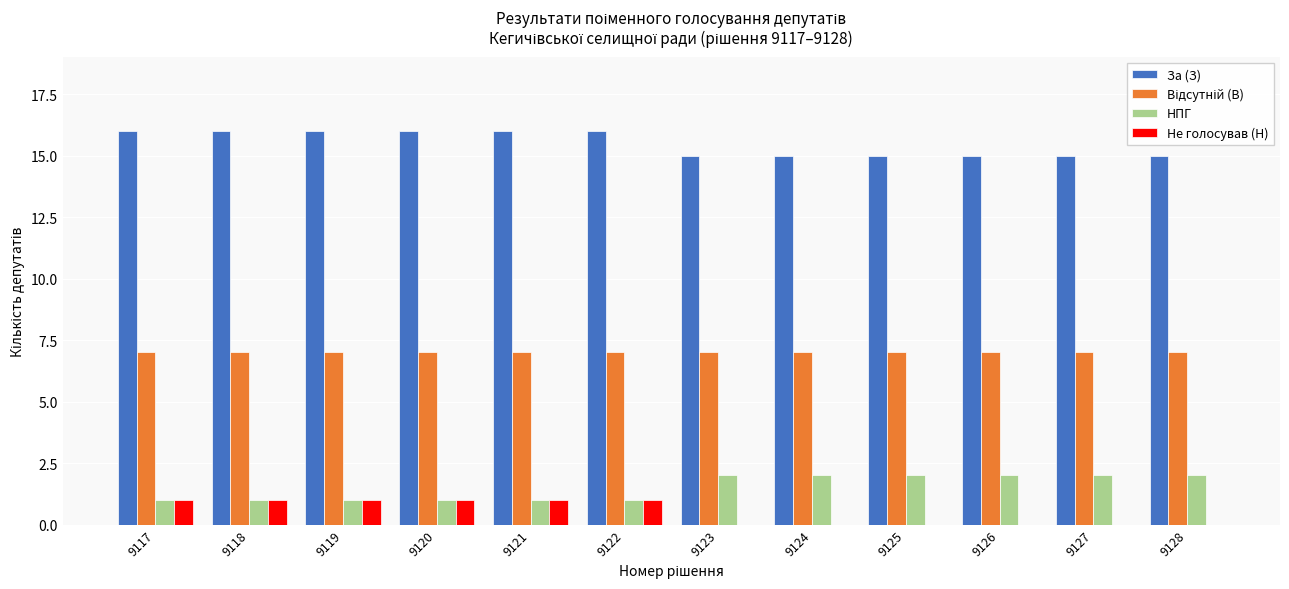

Which series has the largest total across all categories?

За (З)